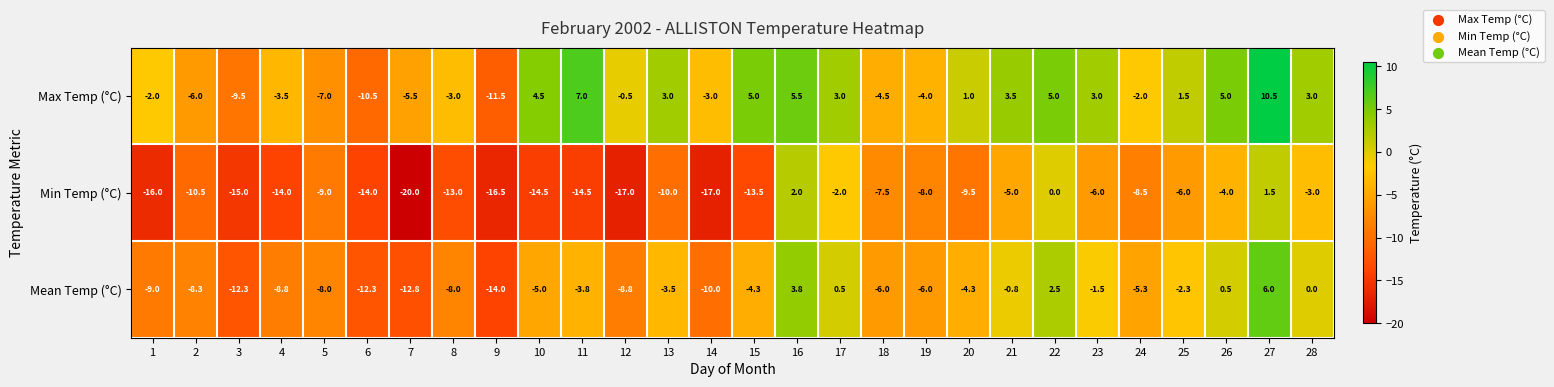

Read the Max Temp (°C) value at 3.

-9.5